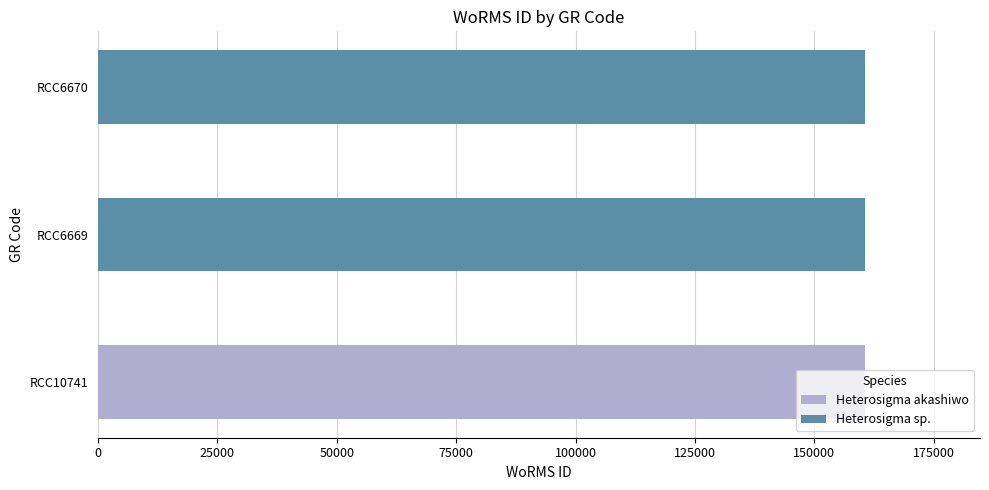

What is the greatest value displayed?

160585